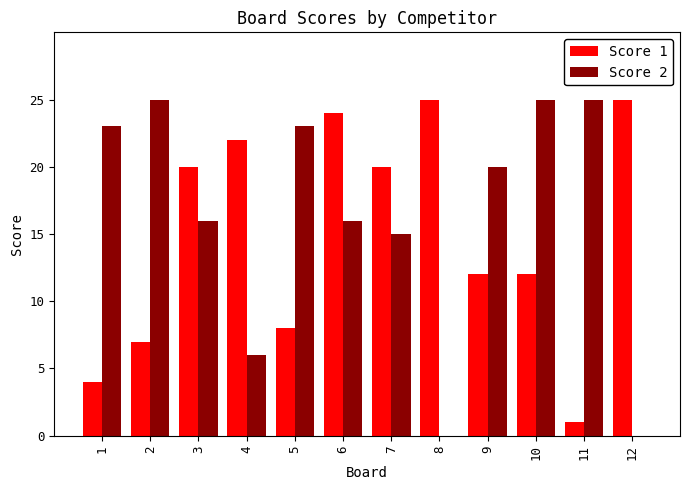

What is the sum of all Score 1 values?

180